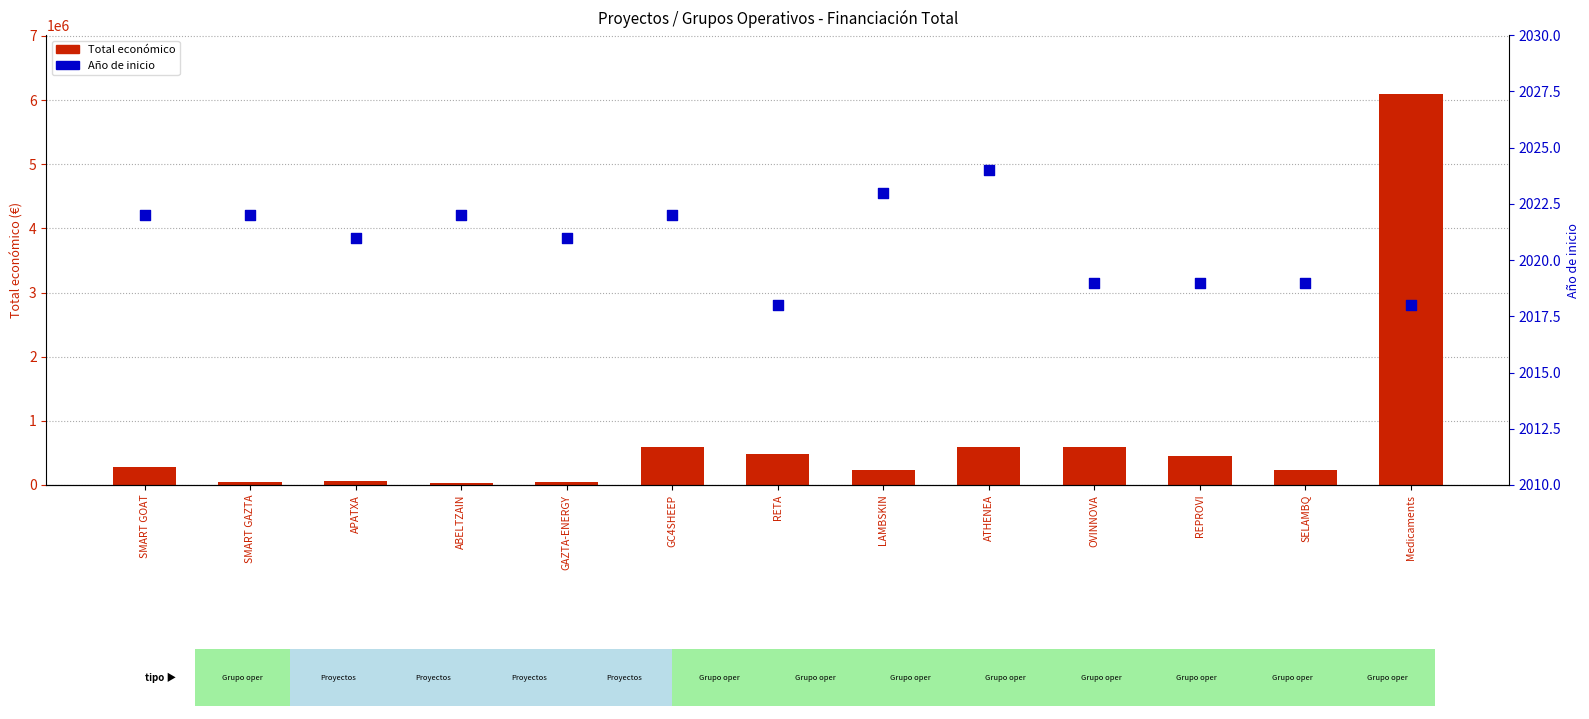

What are all the series names shown in the legend?

Total económico, Año de inicio